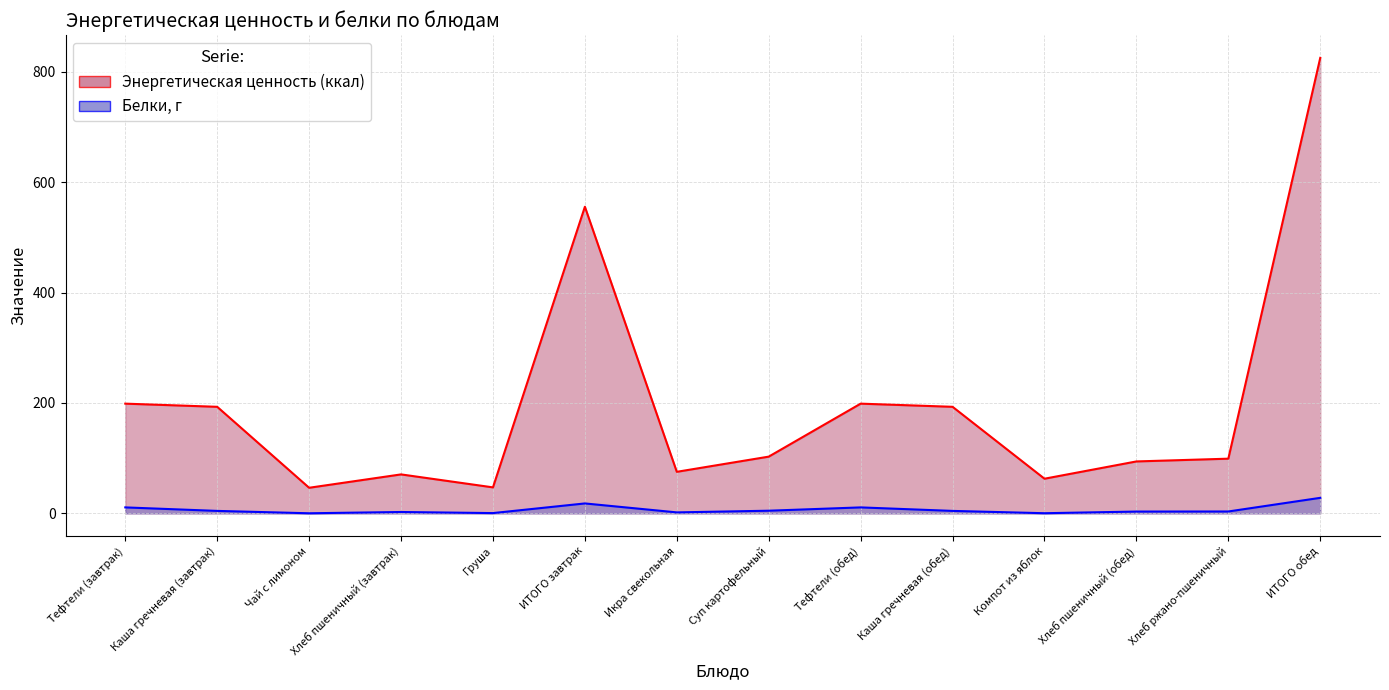

The Белки, г series shows 17.9 at ИТОГО завтрак. True or false?

True